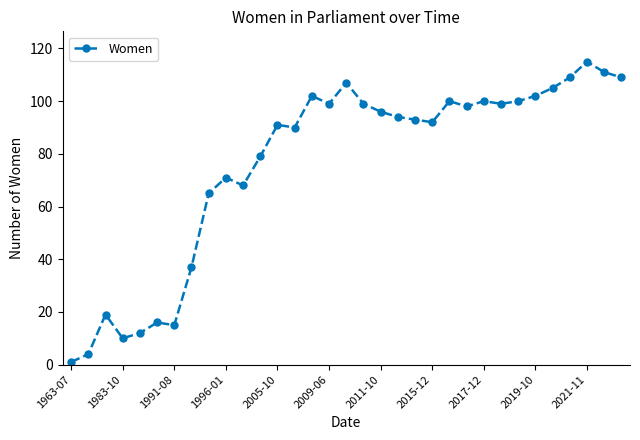

What is the value of the 13th point from the left?

91